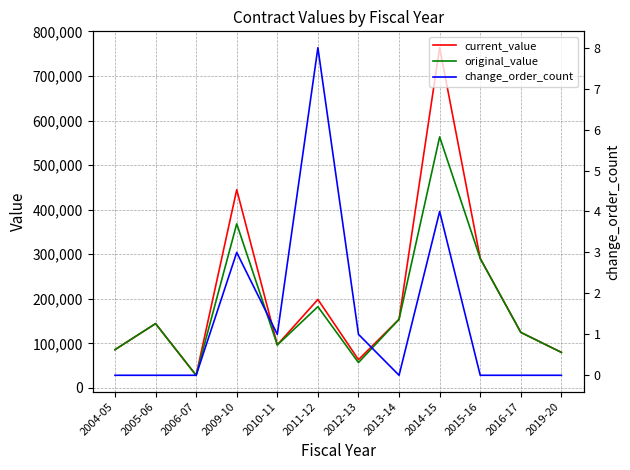

How many lines are shown in the chart?

3